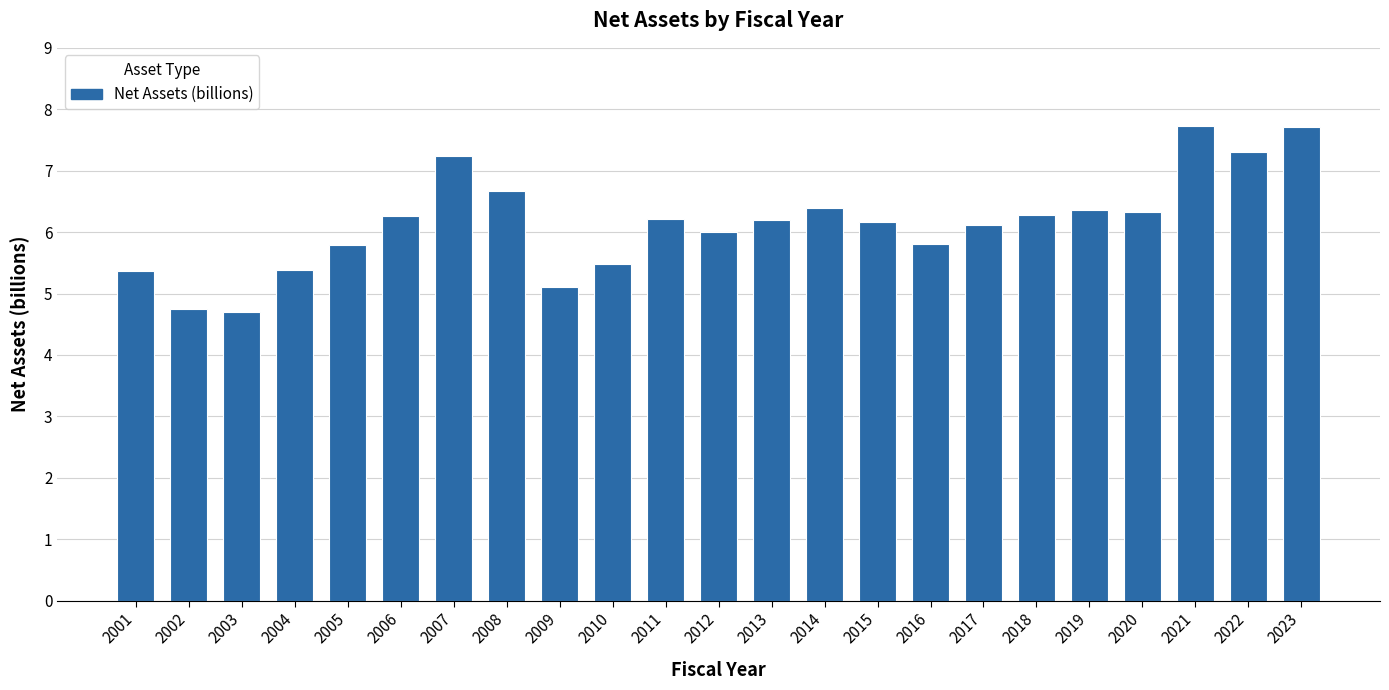

How many distinct data groups are displayed?

1